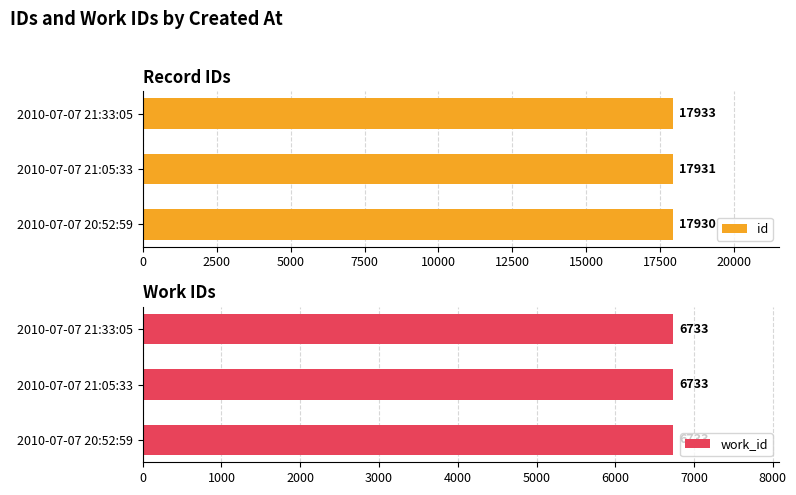

The id series shows 26459 at 2010-07-07 21:33:05. True or false?

False